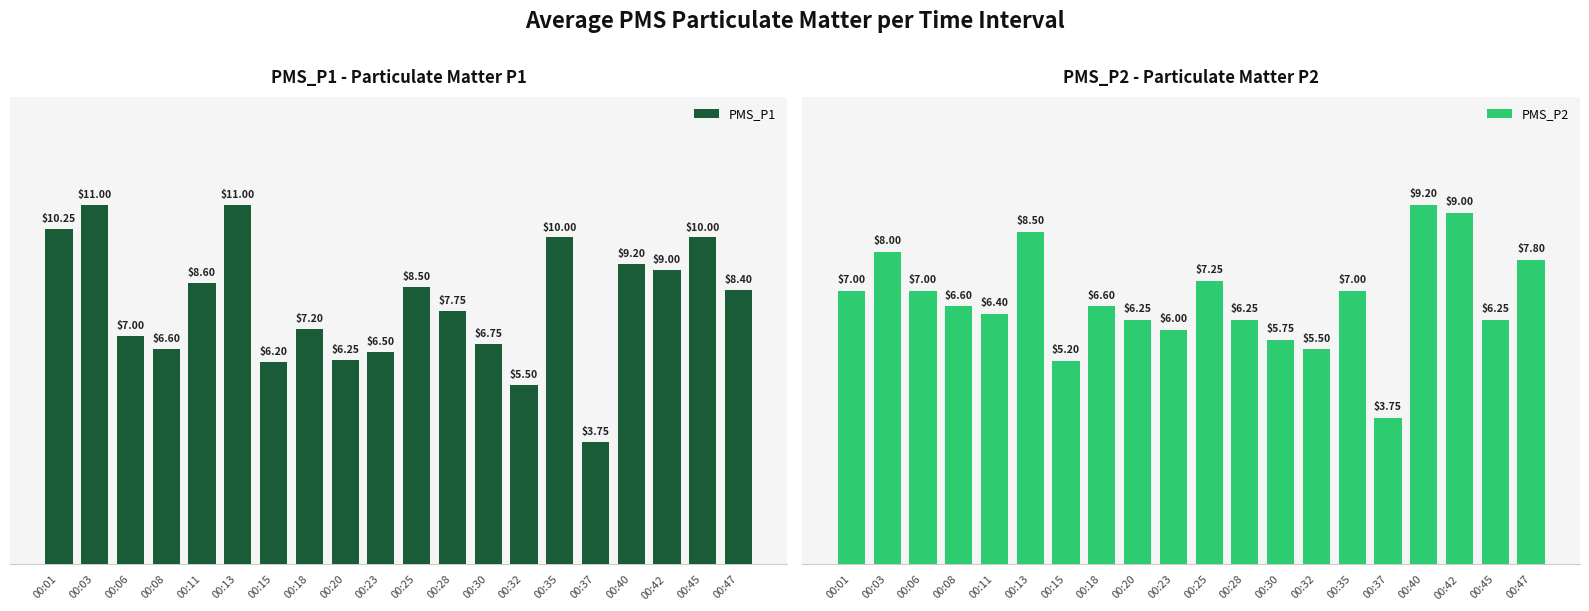

What is the maximum value for PMS_P2?

9.2